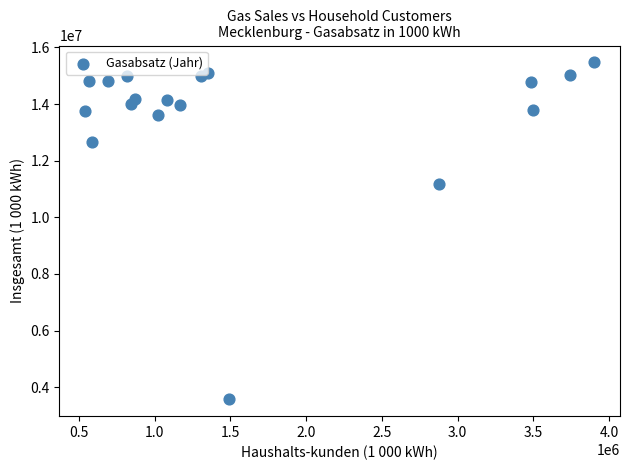

What is the range of Y values (max minus min)?

11904890